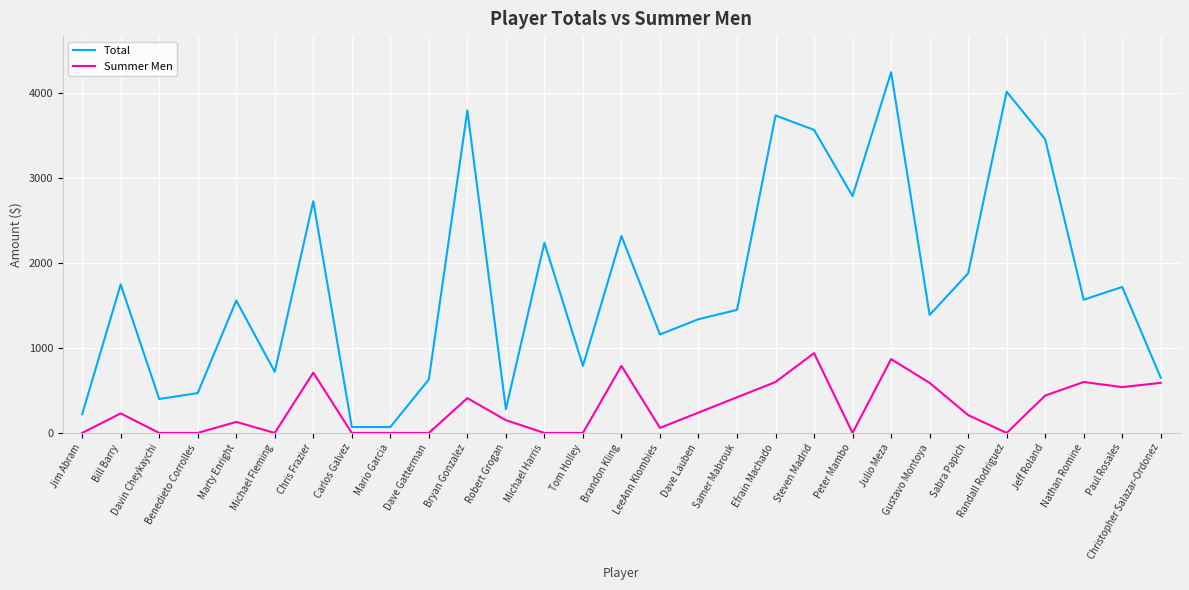

Rank the series at Bryan Gonzalez from highest to lowest value.

Total, Summer Men